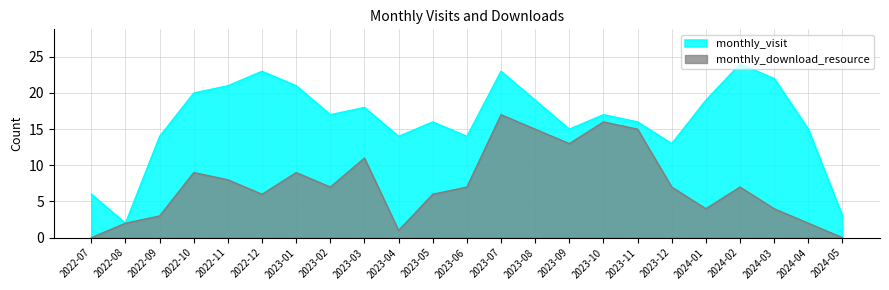

What are all the series names shown in the legend?

monthly_visit, monthly_download_resource